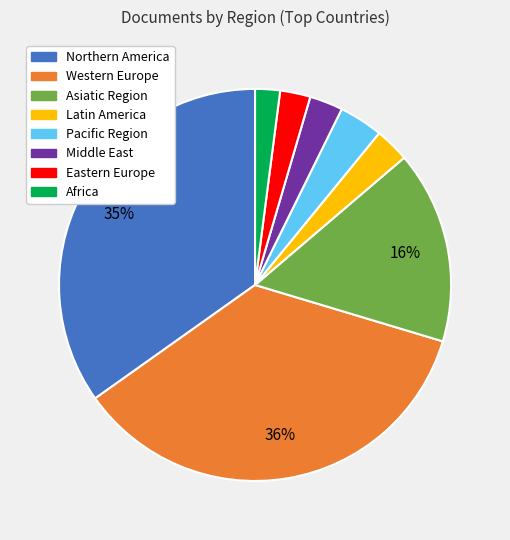

Is there a majority slice in this chart?

No